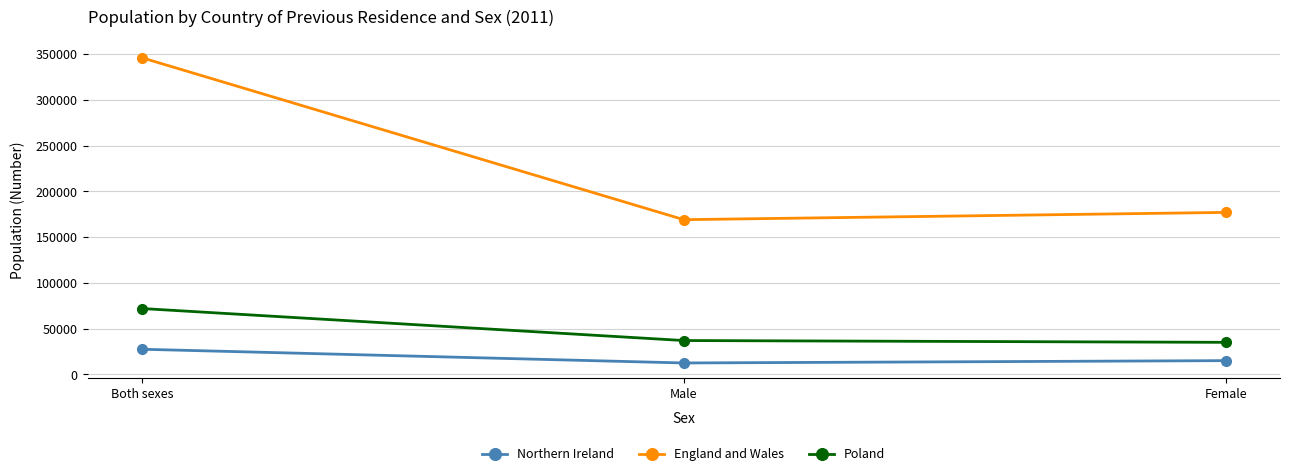

At Male, list the series in order from smallest to largest.

Northern Ireland, Poland, England and Wales